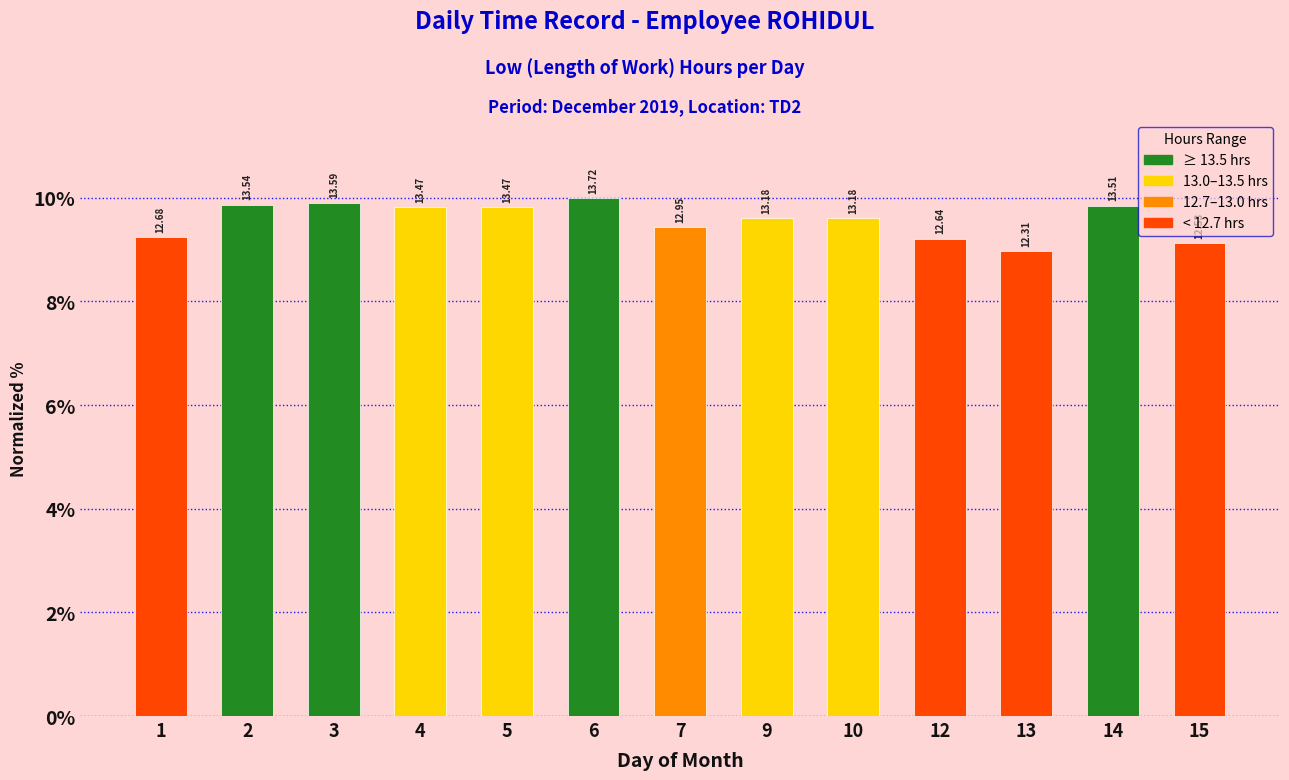

How many bars are there in total?

13